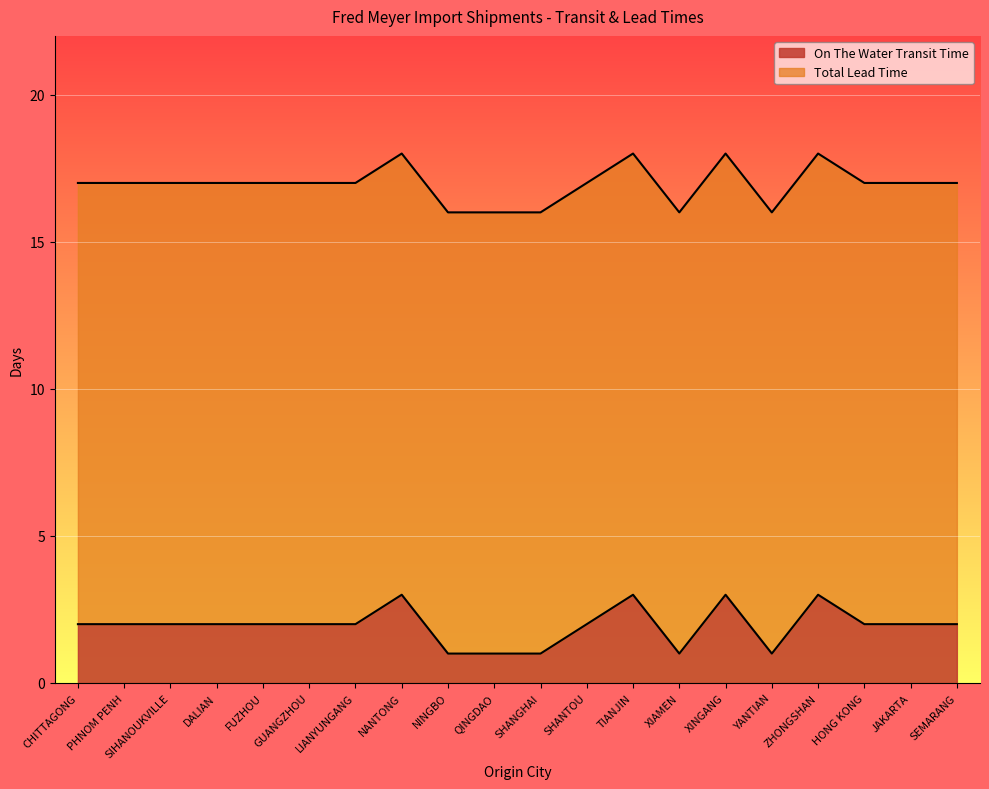

At which label does Total Lead Time first exceed 17?

NANTONG